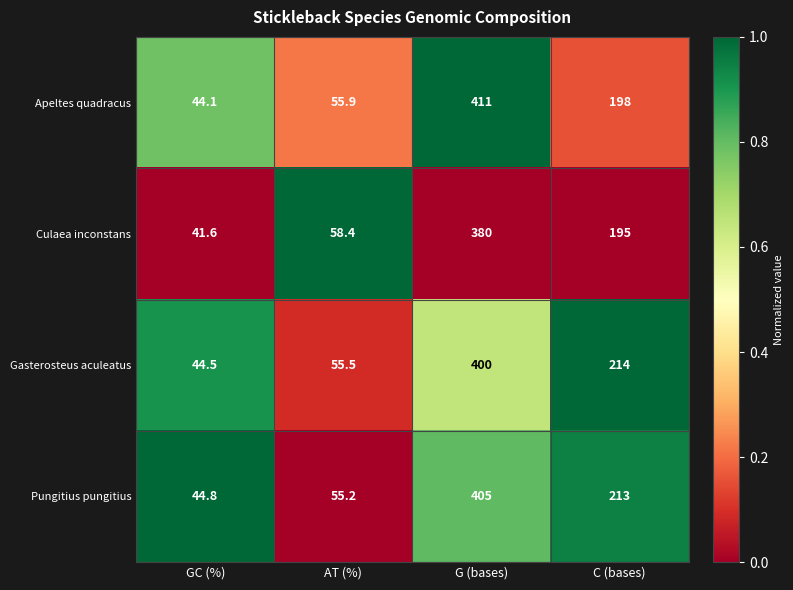

At GC (%), list the series in order from largest to smallest.

Pungitius pungitius, Gasterosteus aculeatus, Apeltes quadracus, Culaea inconstans